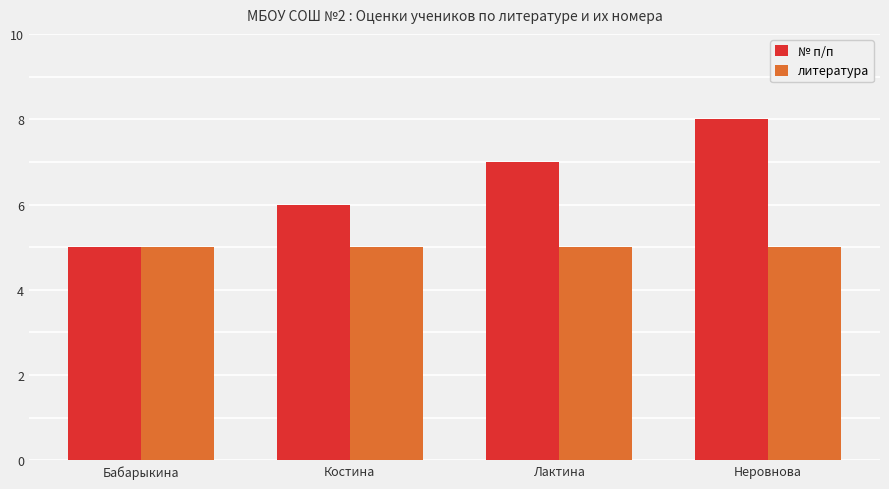

Reading left to right, extract all data points from this chart.

№ п/п: Бабарыкина=5	Костина=6	Лактина=7	Неровнова=8
литература: Бабарыкина=5	Костина=5	Лактина=5	Неровнова=5